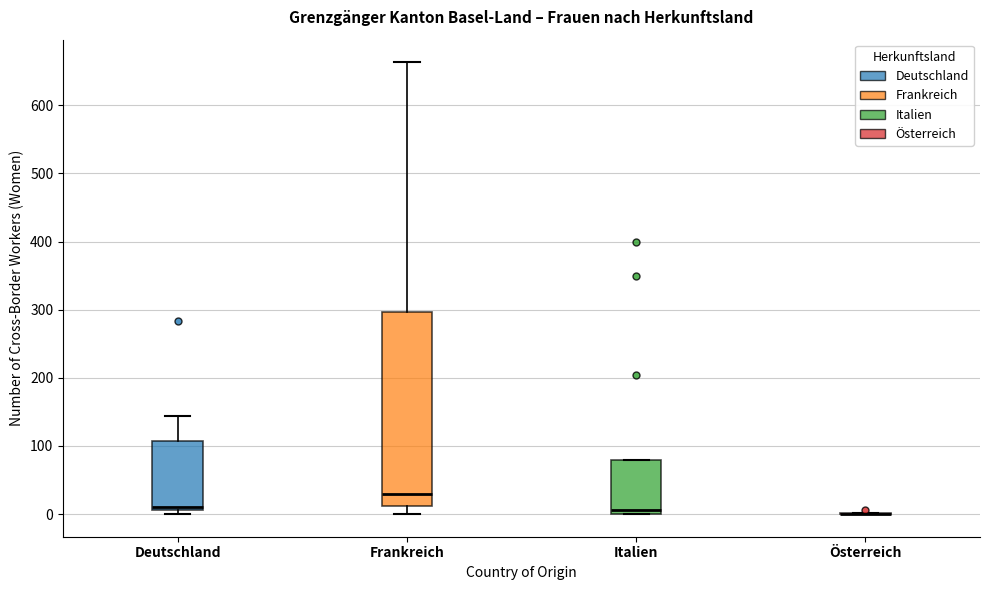

Which box is the tallest, from its lower edge to its upper edge?

Frankreich